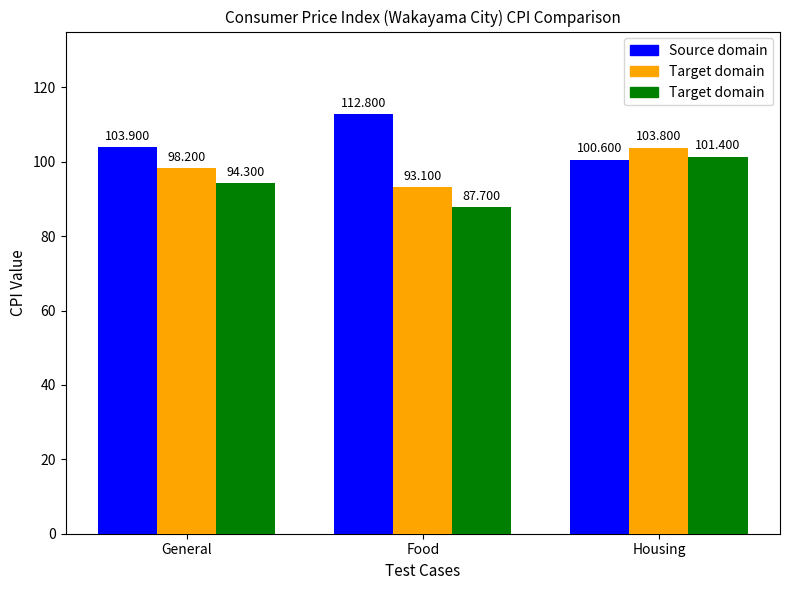

What is the label of the 2nd bar from the right?

Food